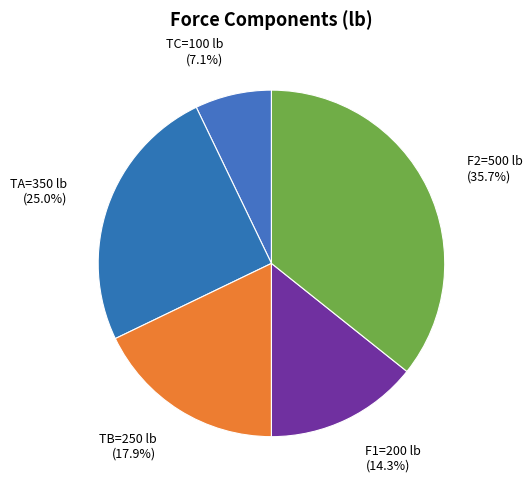

Does TB=250 lb represent more than half of the total?

No